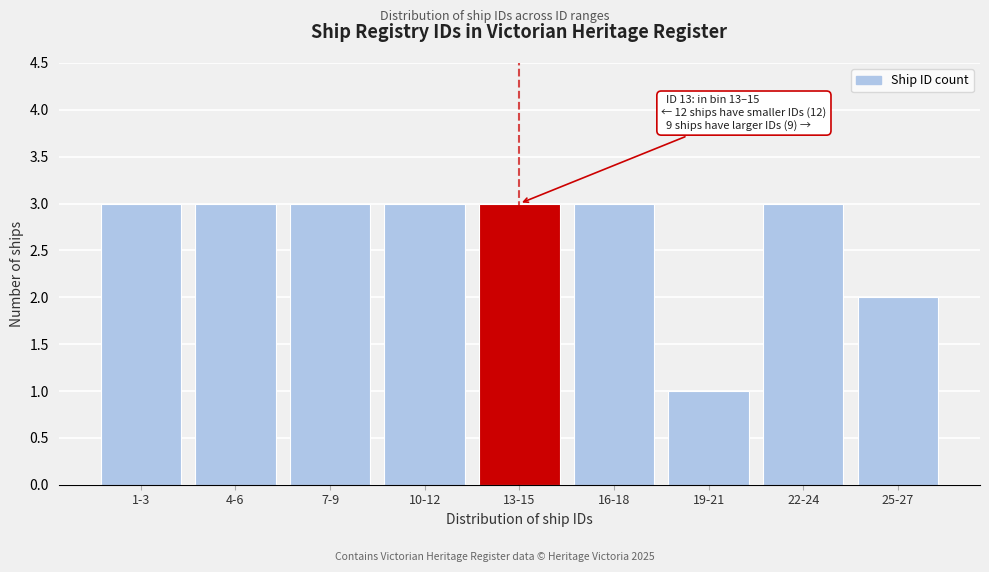

Reading left to right, list all the values displayed in this chart.

1-3=3	4-6=3	7-9=3	10-12=3	13-15=3	16-18=3	19-21=1	22-24=3	25-27=2